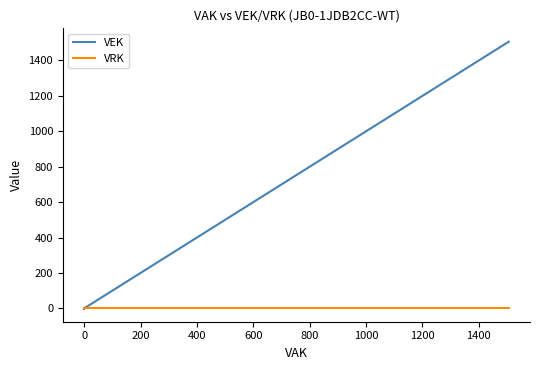

Between 400 and 10, which series saw the biggest shift?

VEK